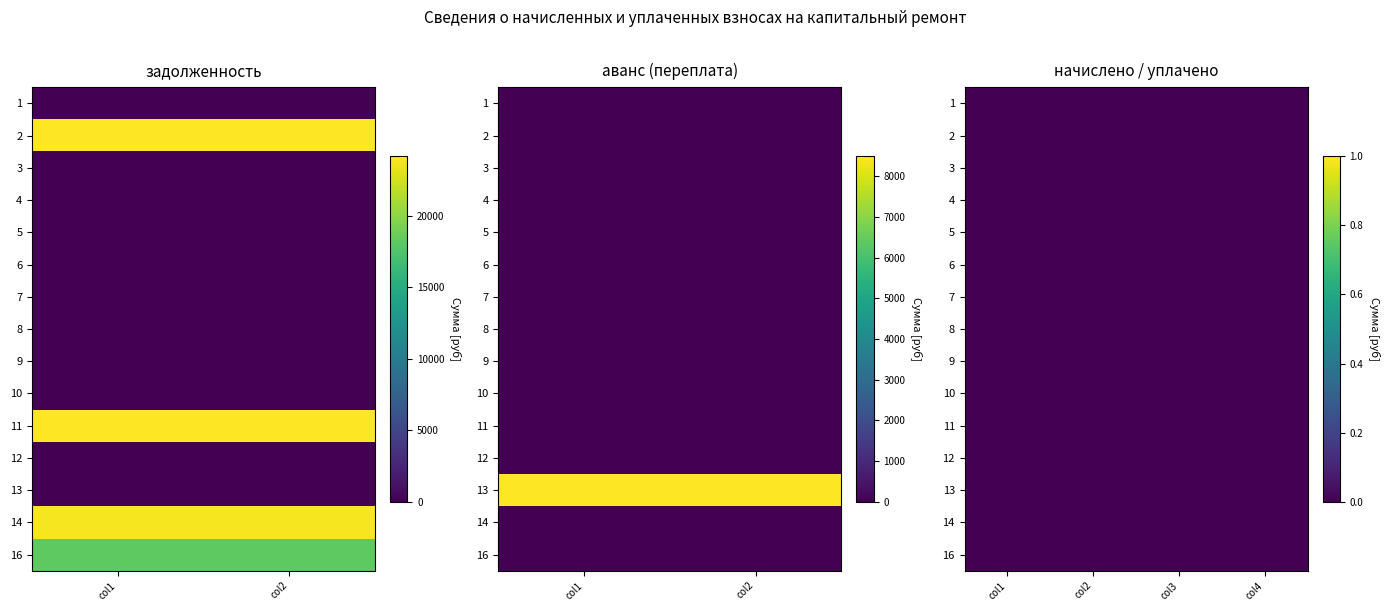

How many series are shown in this chart?

15